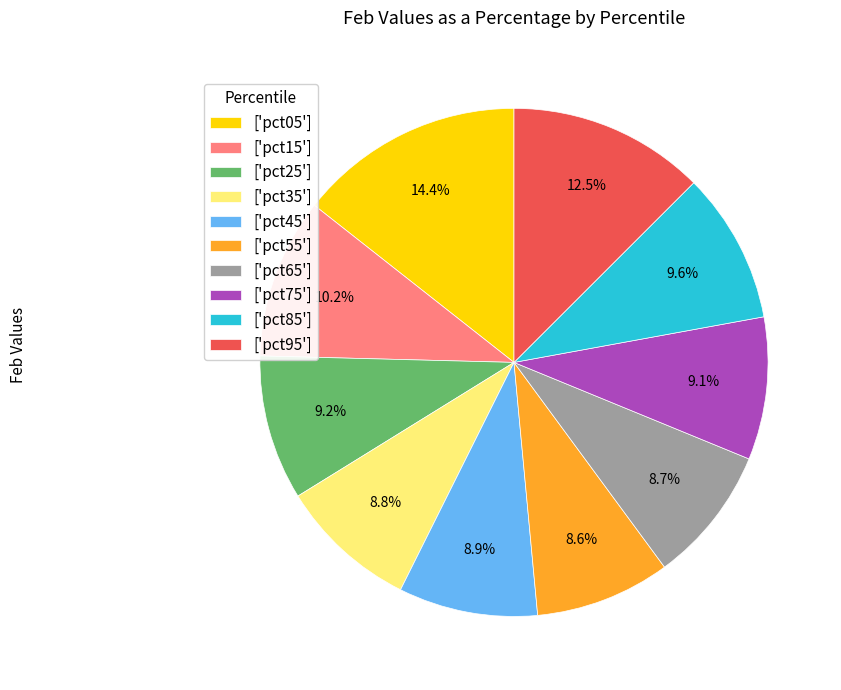

Which category has the biggest portion of the pie?

['pct05']